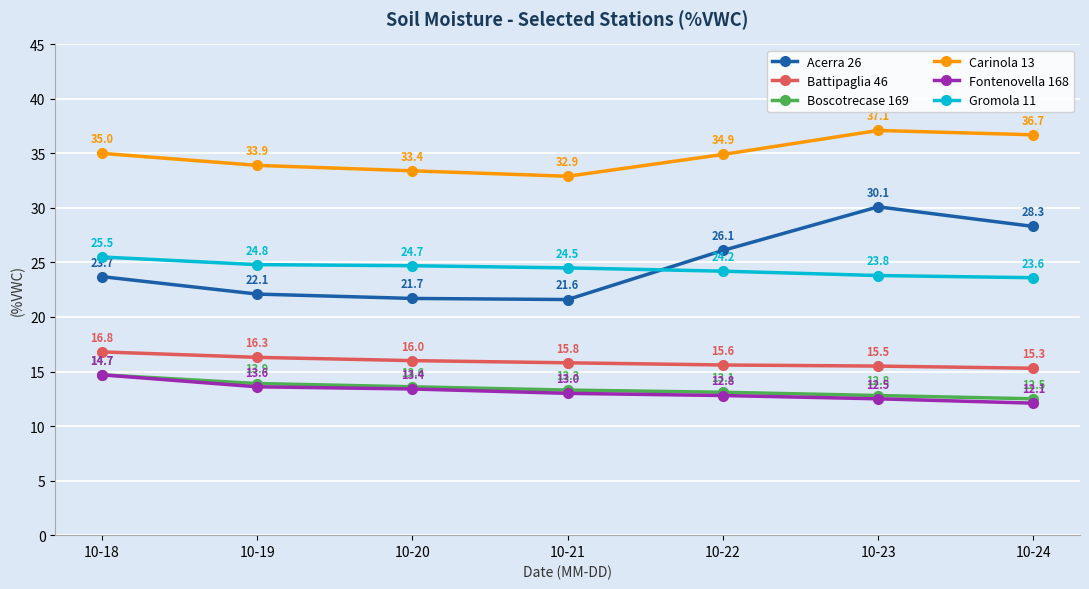

Reading left to right, transcribe all the data shown in this chart.

Acerra 26: 23.7	22.1	21.7	21.6	26.1	30.1	28.3
Battipaglia 46: 16.8	16.3	16.0	15.8	15.6	15.5	15.3
Boscotrecase 169: 14.7	13.9	13.6	13.3	13.1	12.8	12.5
Carinola 13: 35.0	33.9	33.4	32.9	34.9	37.1	36.7
Fontenovella 168: 14.7	13.6	13.4	13.0	12.8	12.5	12.1
Gromola 11: 25.5	24.8	24.7	24.5	24.2	23.8	23.6